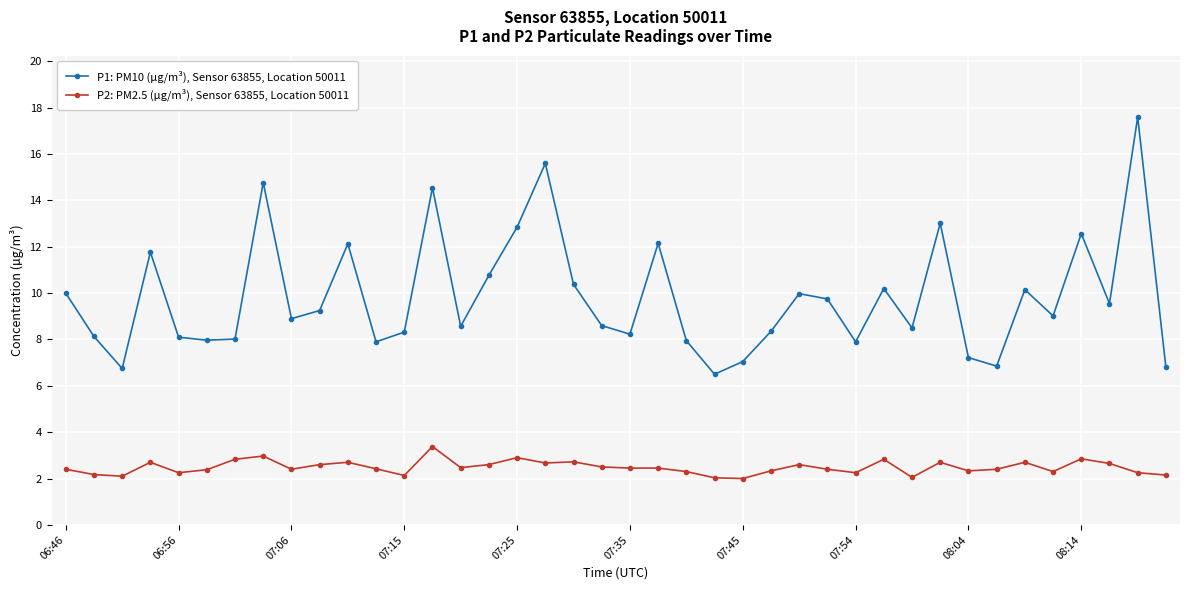

How many lines are shown in the chart?

2